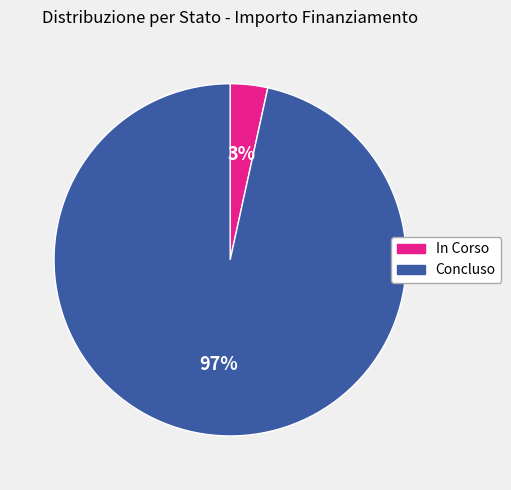

Is there a majority slice in this chart?

Yes